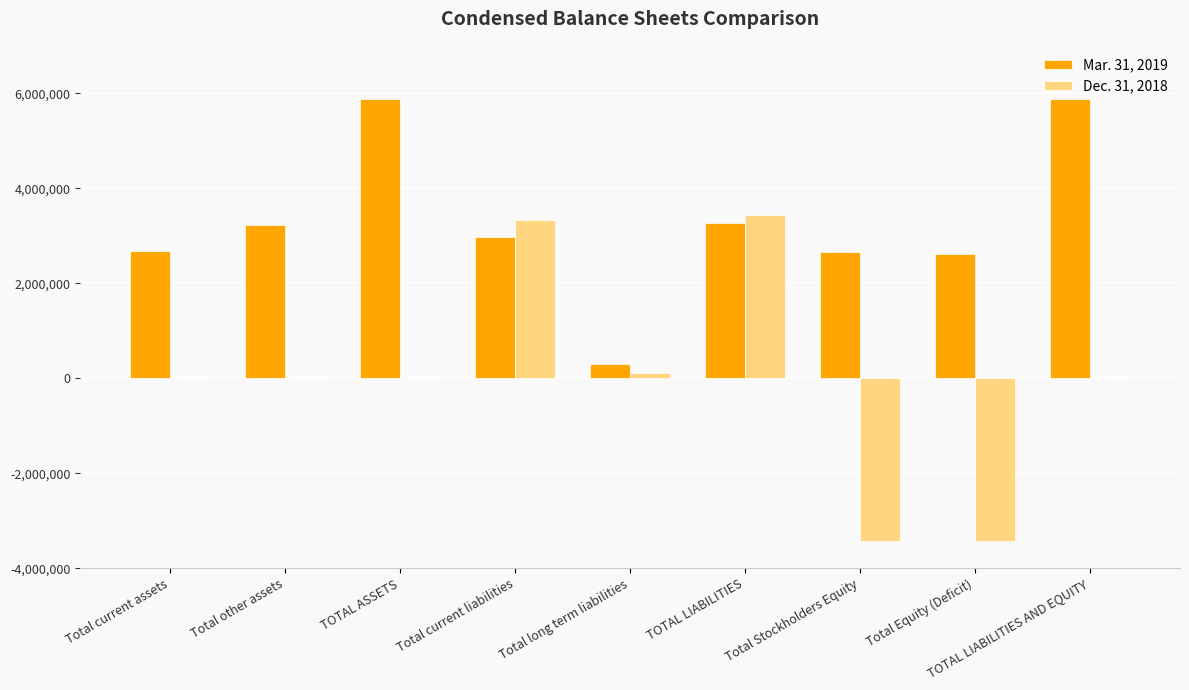

The value of Mar. 31, 2019 at TOTAL LIABILITIES is 3277817. True or false?

True